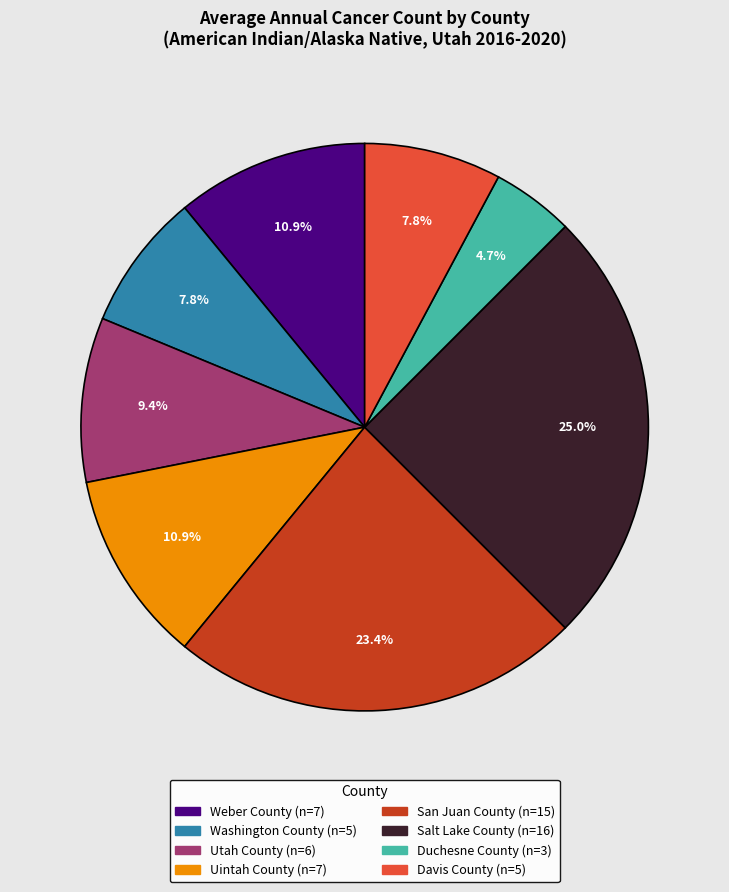

Does Utah County account for over 50% of the chart?

No